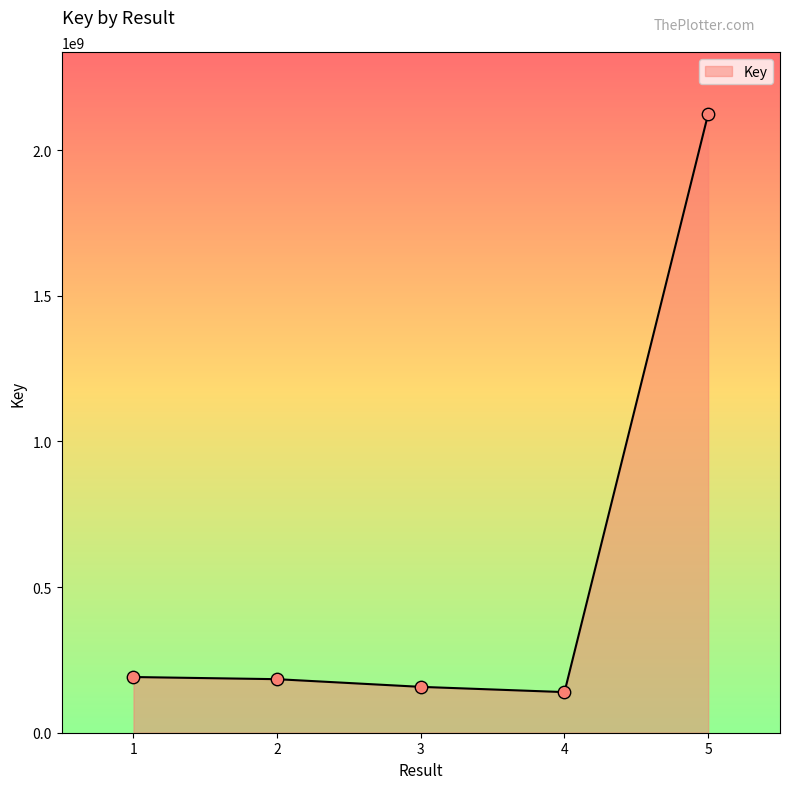

Which has a higher value, 5 or 2?

5